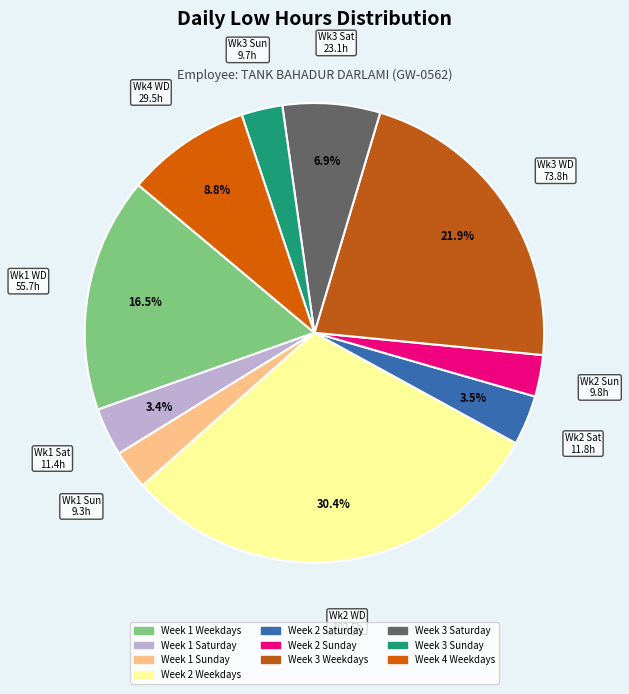

How many slices are in this pie chart?

10